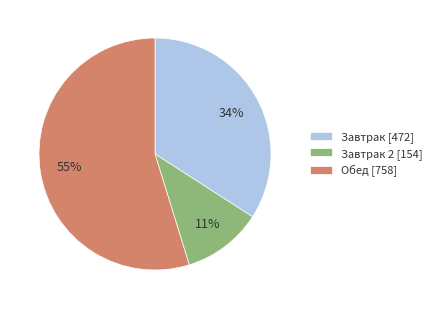

To the nearest percent, what is the combined percentage of Обед [758] and Завтрак 2 [154]?

66%